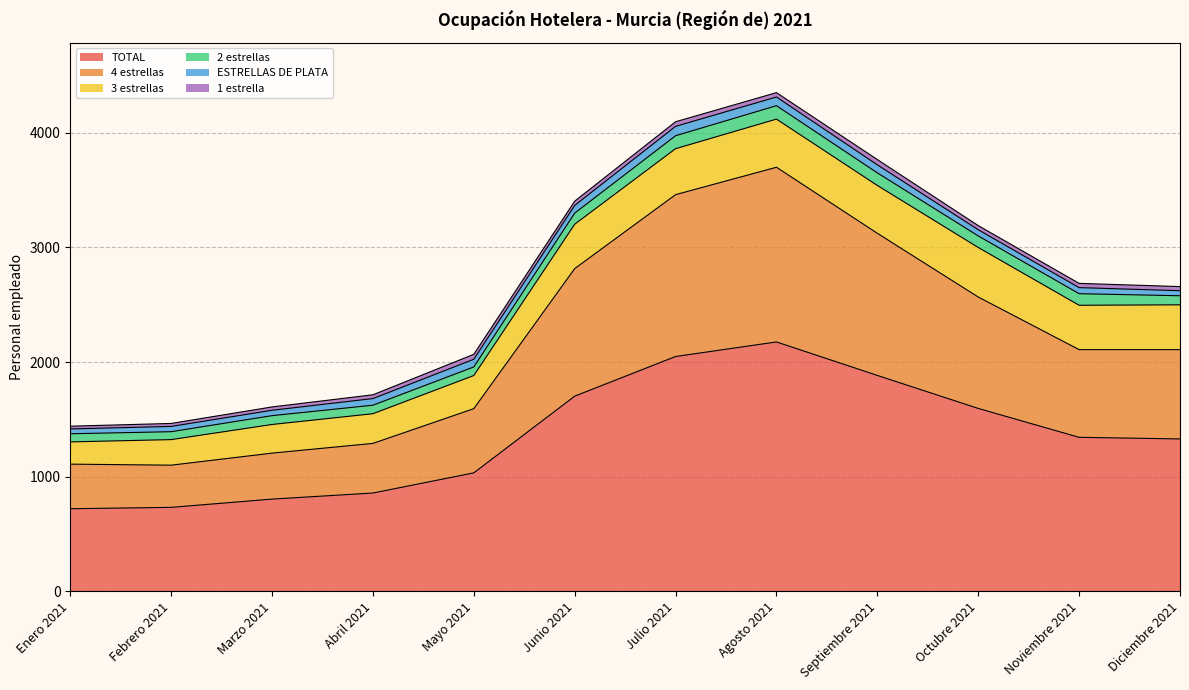

How many interior local peaks does the 2 estrellas series have?

2